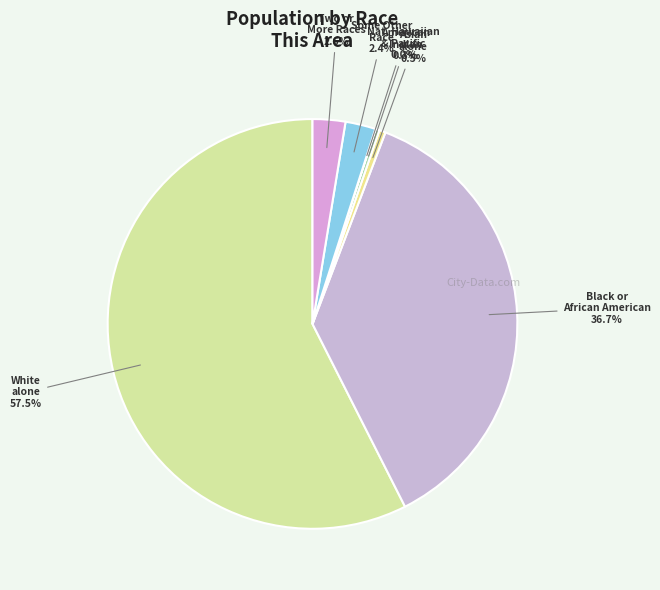

Which category has the smallest portion of the pie?

Native Hawaiian and Other Pacific